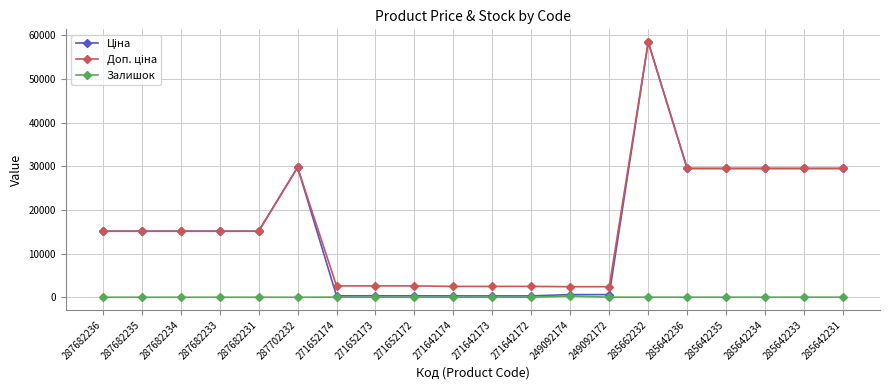

At which label does Залишок first exceed 10?

271652174